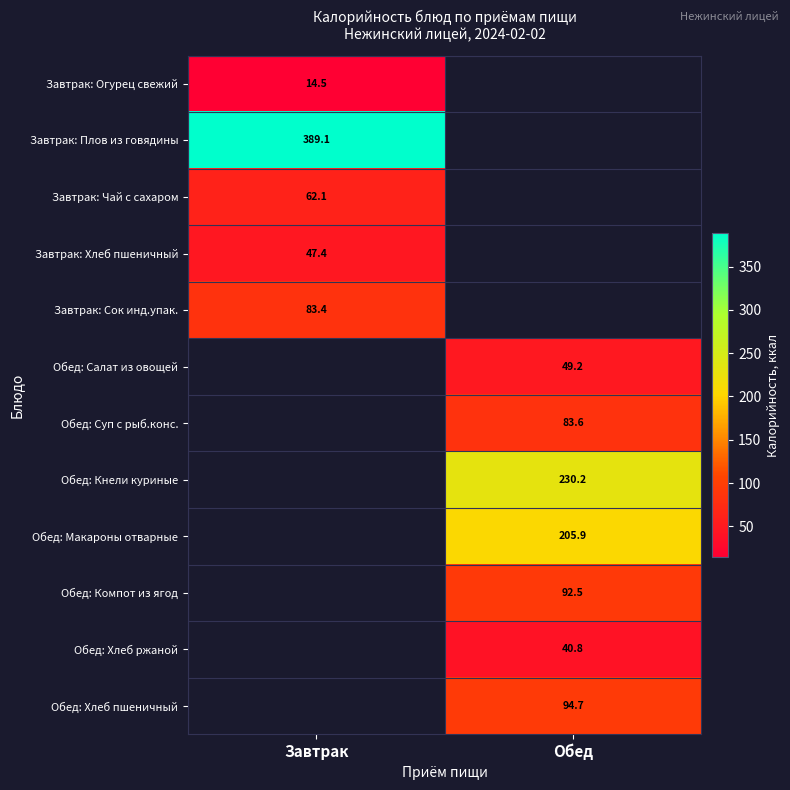

The value of Завтрак: Сок инд.упак. at Завтрак is 83.4. True or false?

True